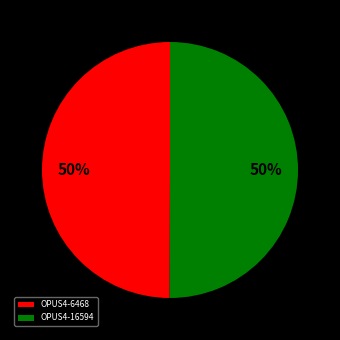

The OPUS4-6468 slice represents 43% of the pie. True or false?

False